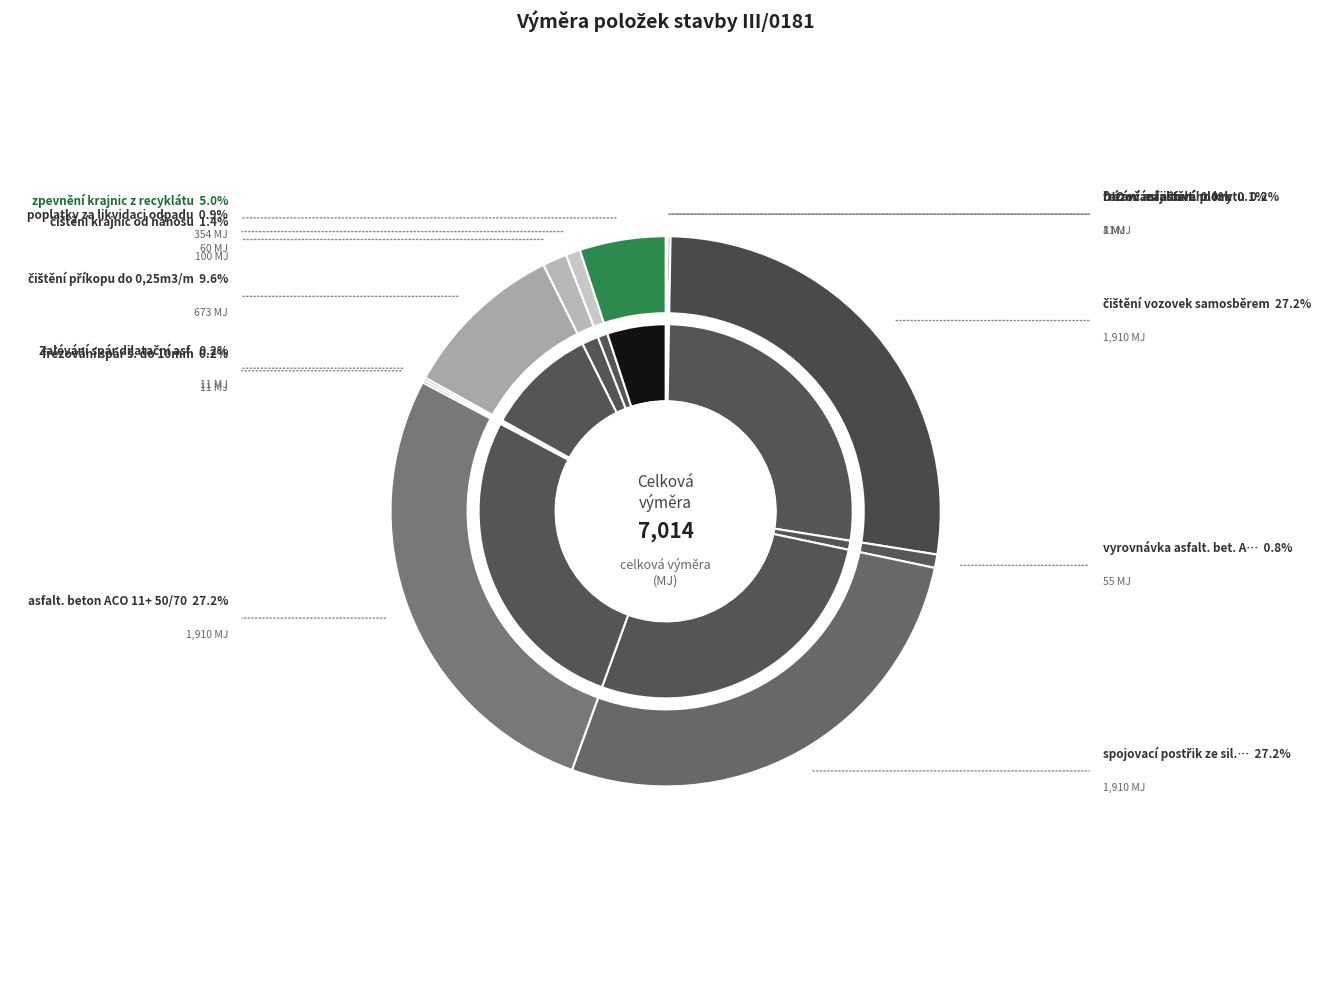

Rank the categories by value from highest to lowest.

čištění vozovek samosběrem, spojovací postřik ze sil. emulze, asfalt. beton ACO 11+ 50/70, čištění příkopu do 0,25m3/m, zpevnění krajnic z recyklátu, čištění krajnic od nánosu, poplatky za likvidaci odpadu, vyrovnávka asfalt. bet. ACL 16+, řezání asfaltového krytu, frézování spár š. do 10mm, Zalévání spár dilatační asf., frézování asfalt. ploch, DIO vč. zajištění